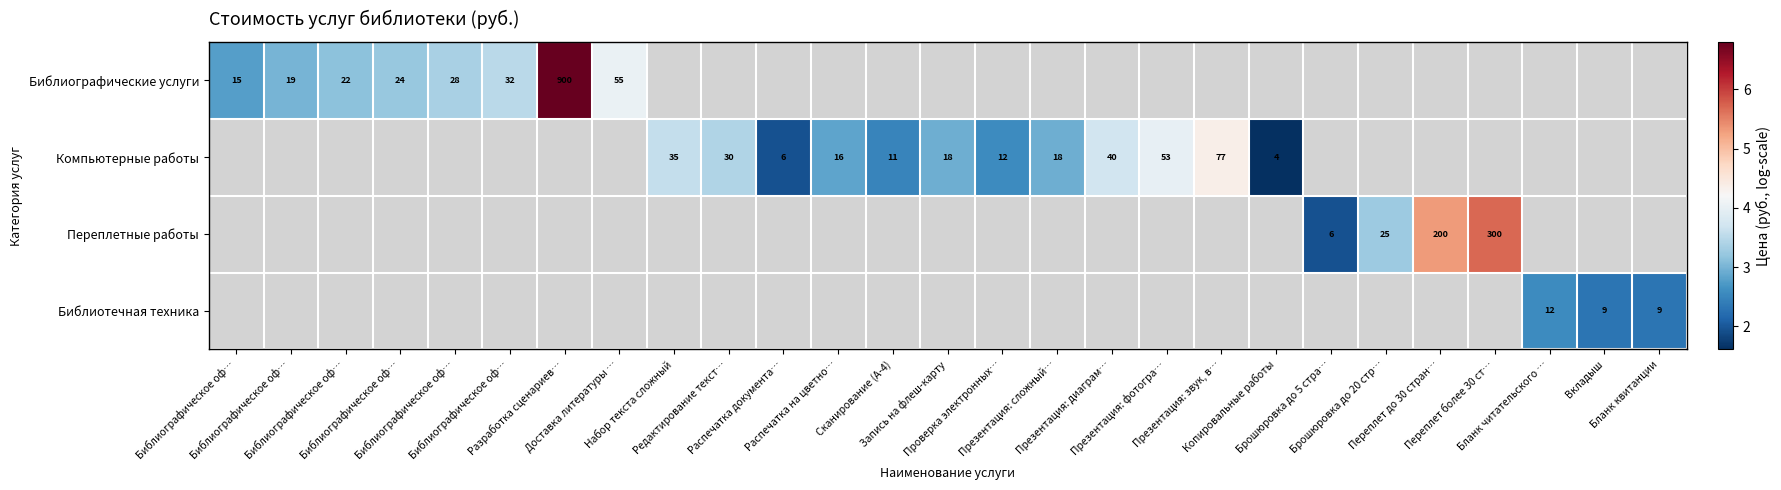

Is the value of Библиотечная техника at Переплет до 30 стран… greater than the value of Компьютерные работы at Презентация: фотогра…?

No